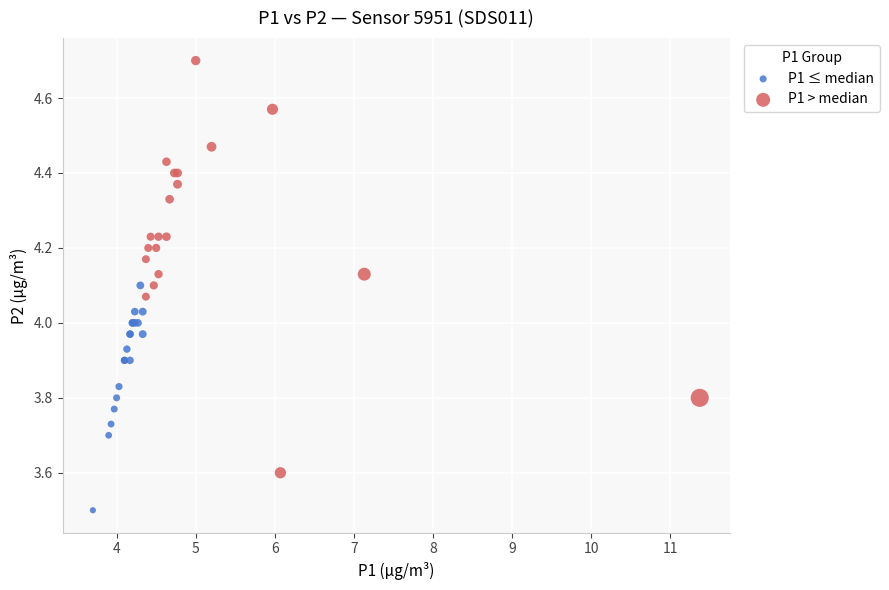

Which series reaches the minimum Y coordinate?

P1 ≤ median